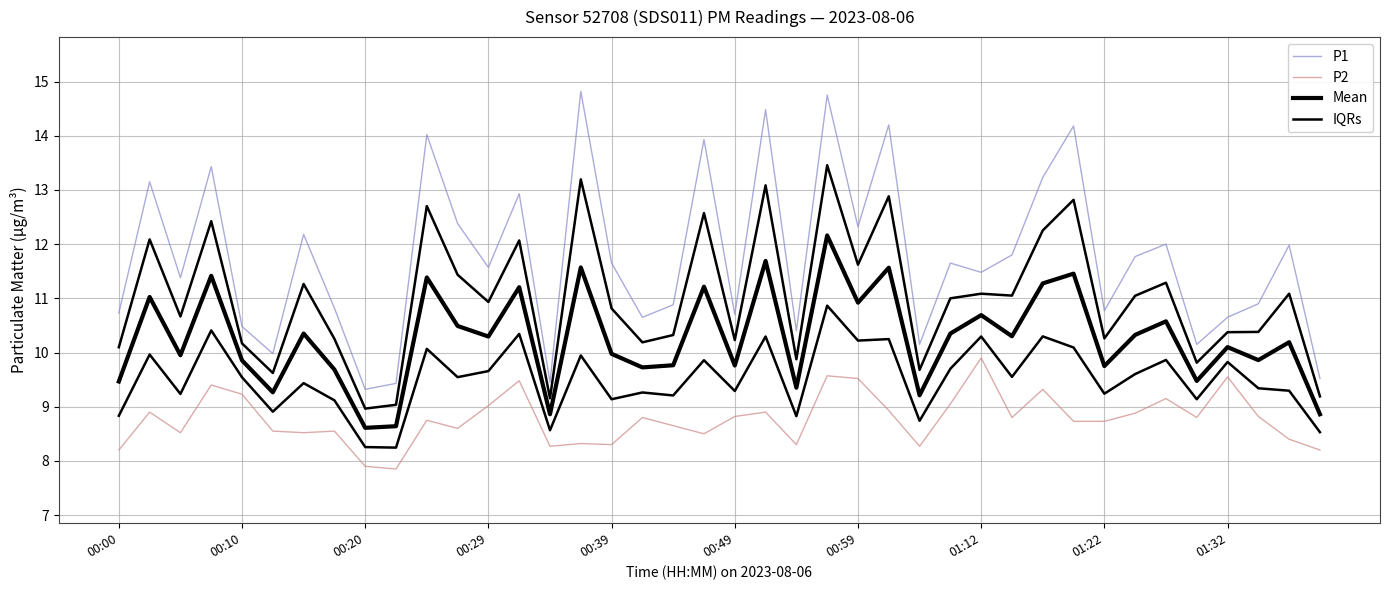

What is the difference between the second highest and minimum values in the P1 series?

5.4